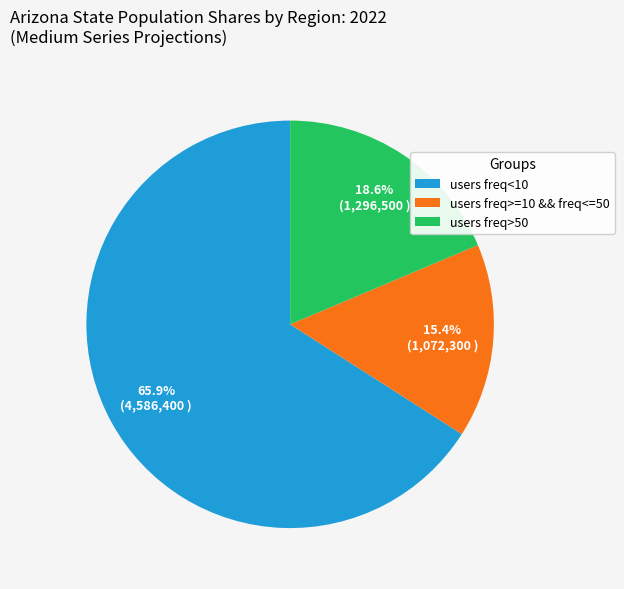

Is there any slice that represents more than half of the pie?

Yes